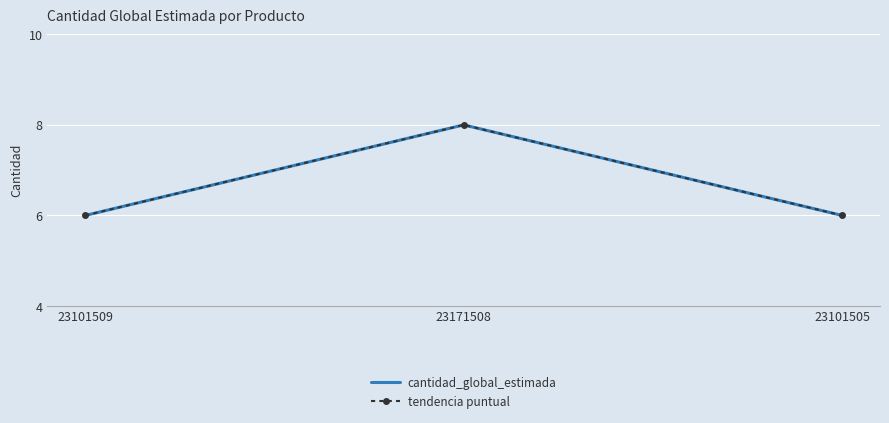

What value does the tendencia puntual series have at 23101505?

6